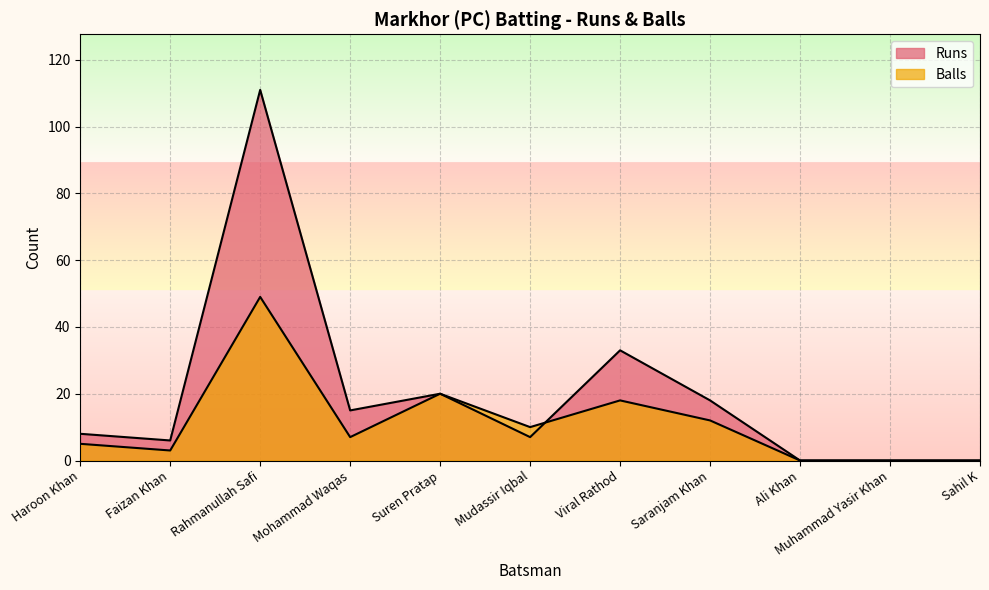

Which series has the largest total across all categories?

Runs